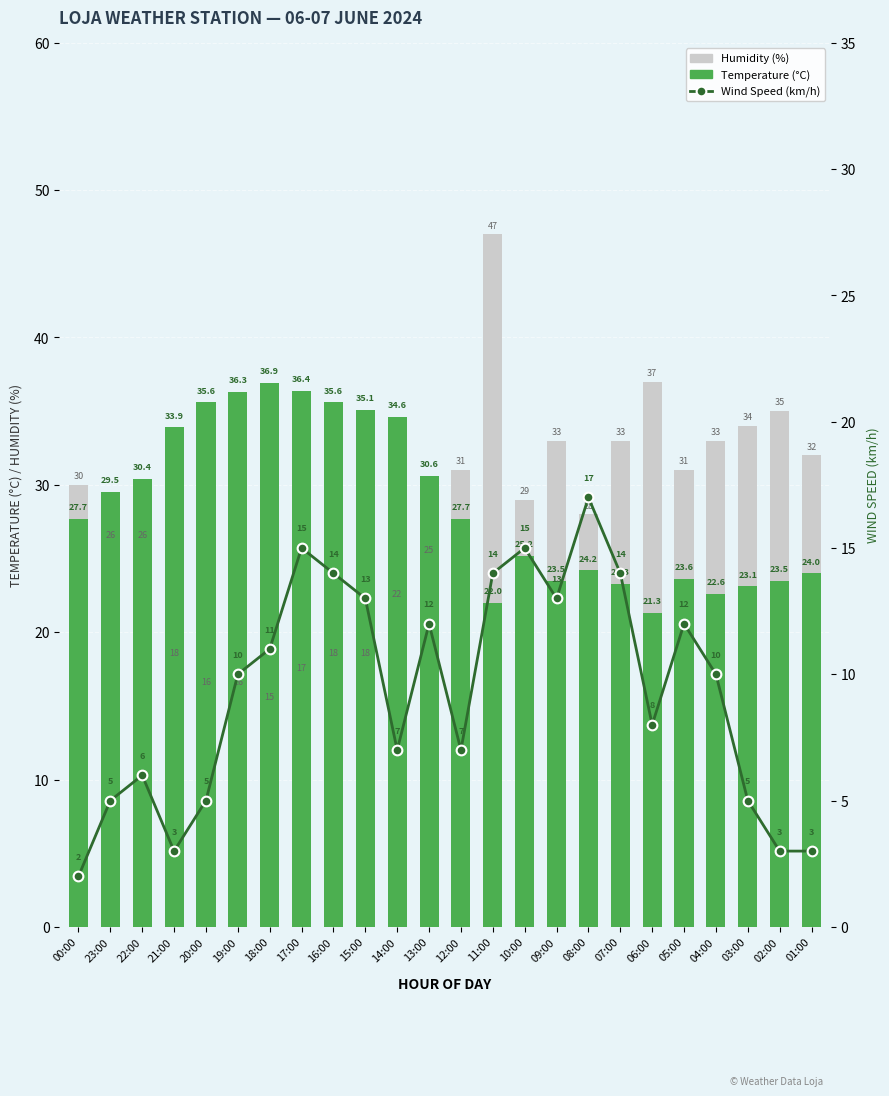

At 12:00, list the series in order from largest to smallest.

Humidity (%), Temperature (°C), Wind Speed (km/h)